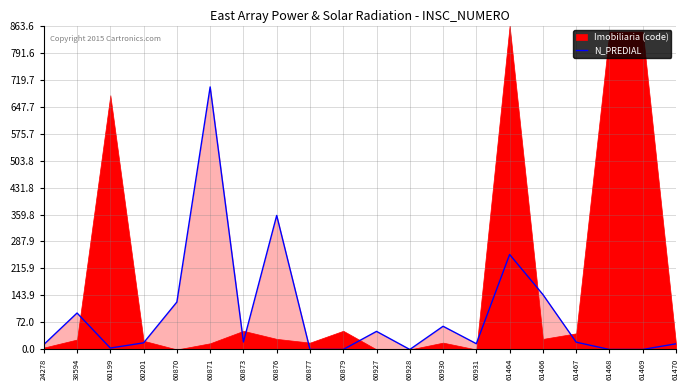

What is the maximum value for N_PREDIAL?

700.0